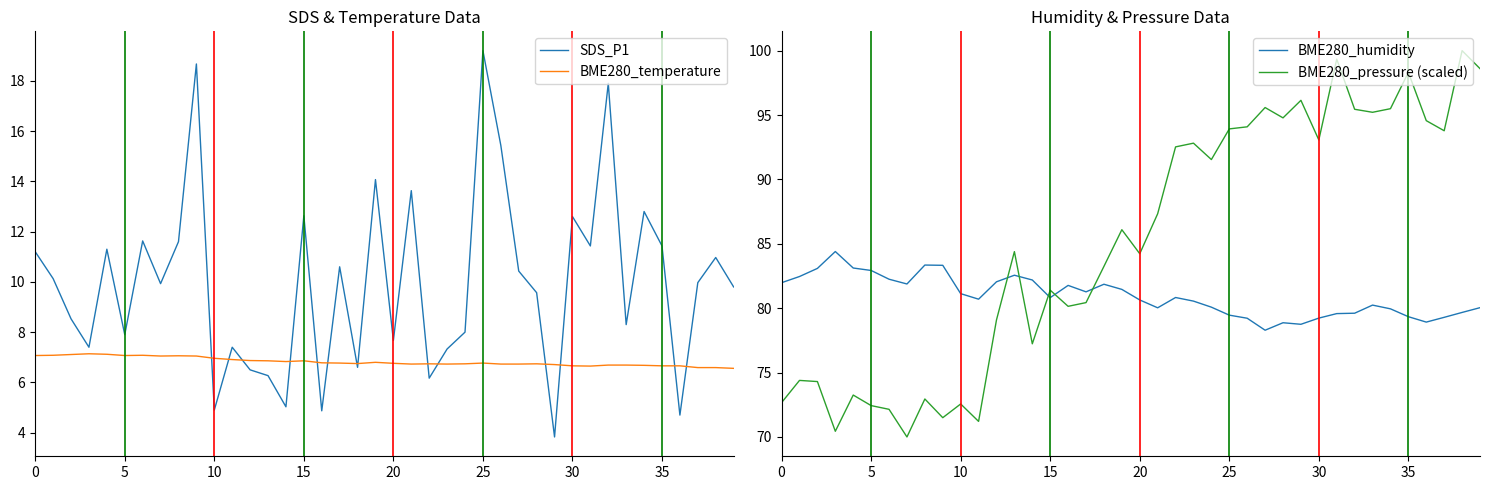

What is the difference between the BME280_humidity values at 25 and 29?

0.7